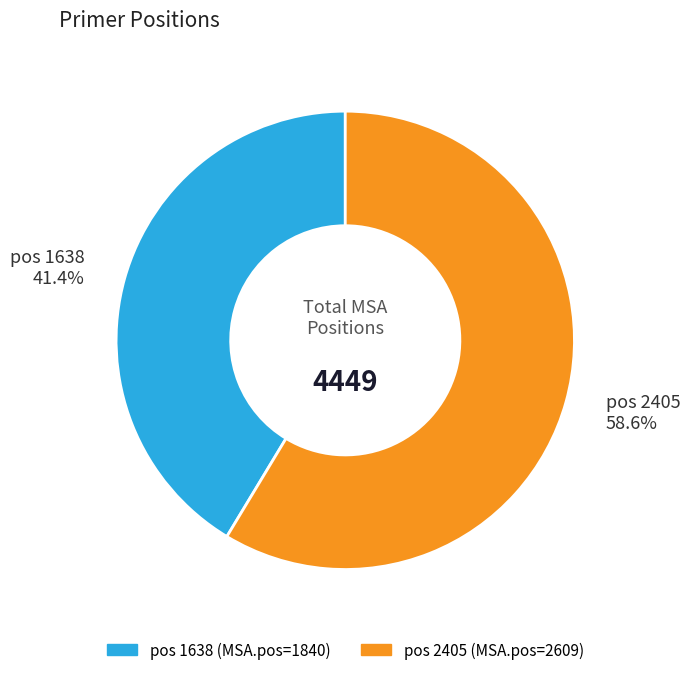

Which has a higher value, pos 2405 58.6% or pos 1638 41.4%?

pos 2405 58.6%